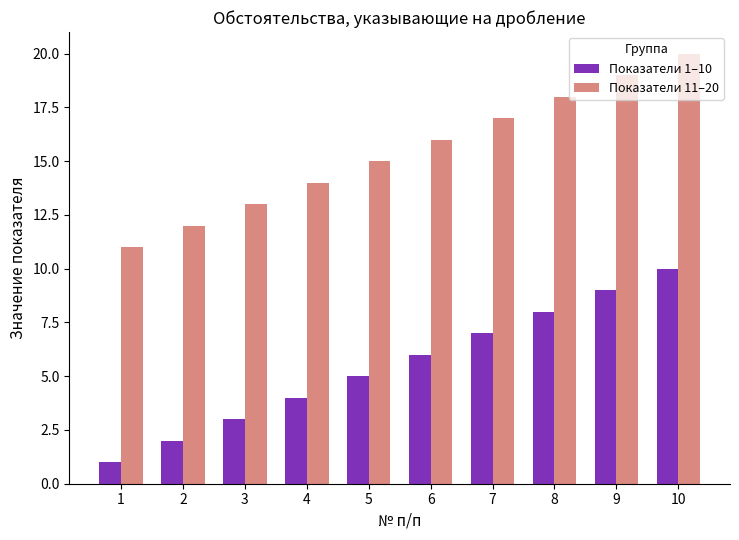

What is the maximum value shown in the chart?

20